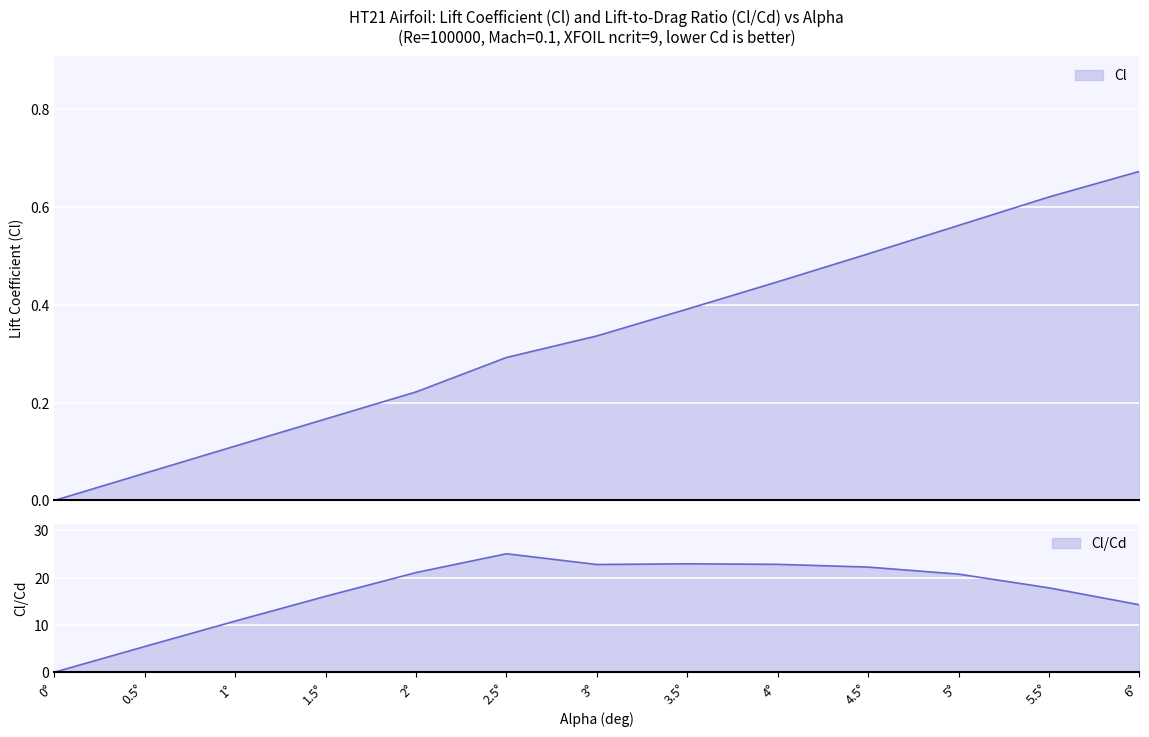

True or false: Cl_Cd and Cl intersect in this chart.

False